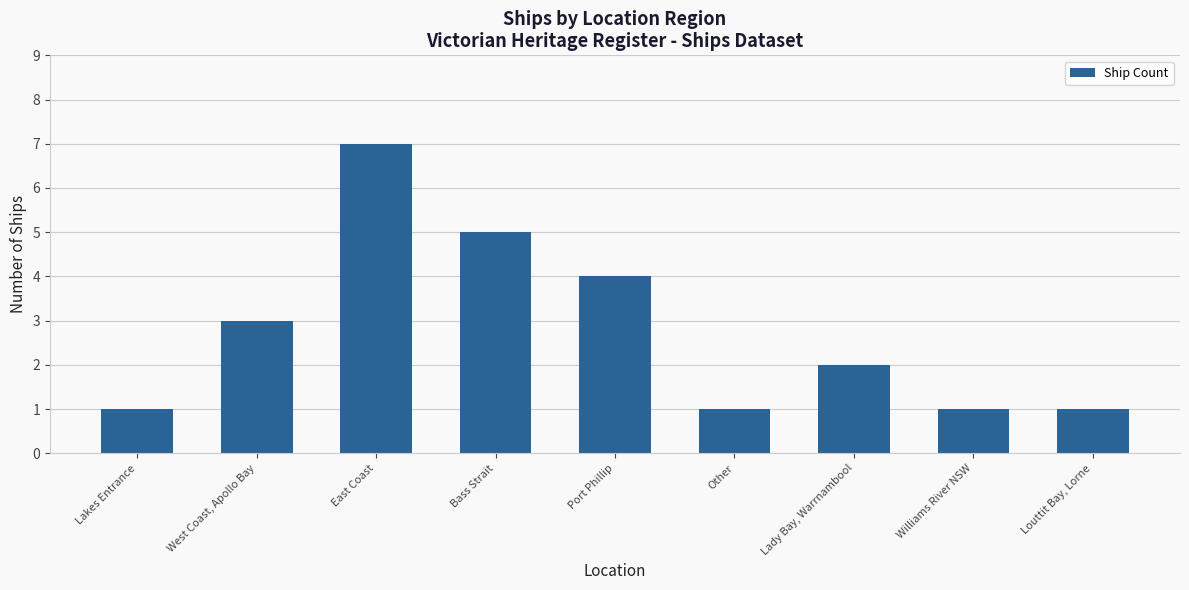

Count the number of data series in this chart.

1